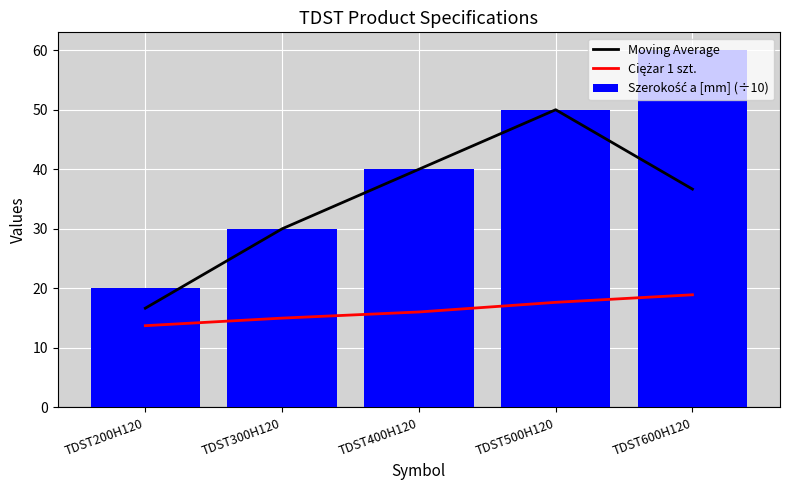

How many categories are shown in the chart?

5